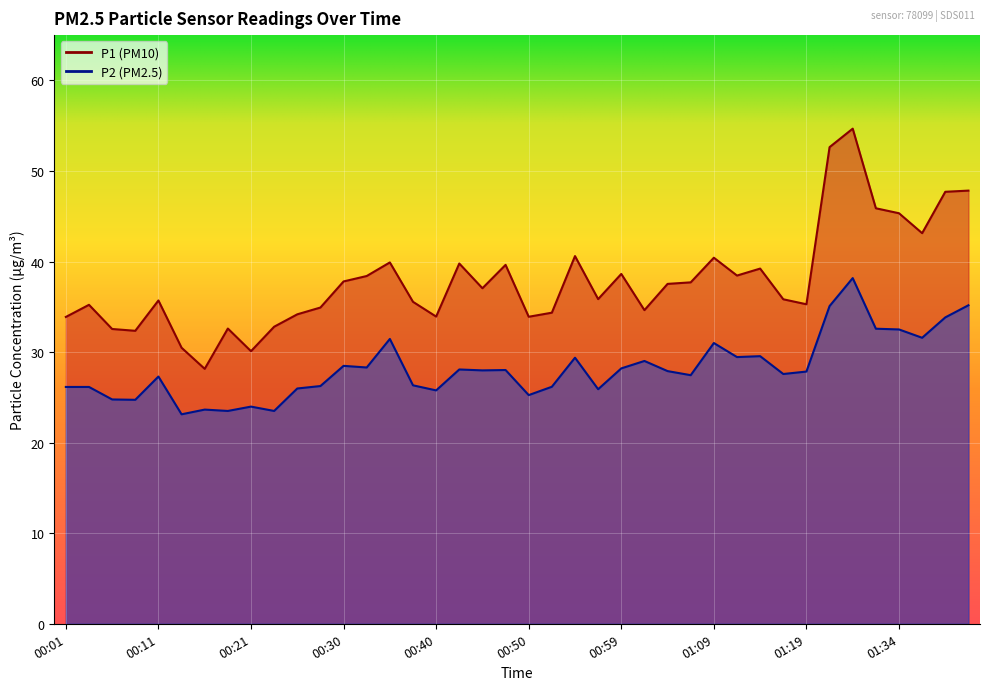

Does the chart display data point markers on the line(s)?

No